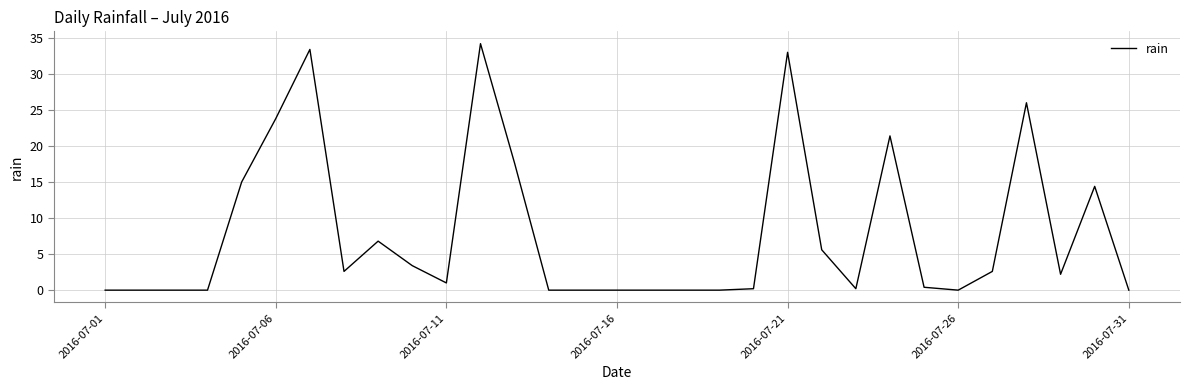

What is the greatest value displayed?

34.2